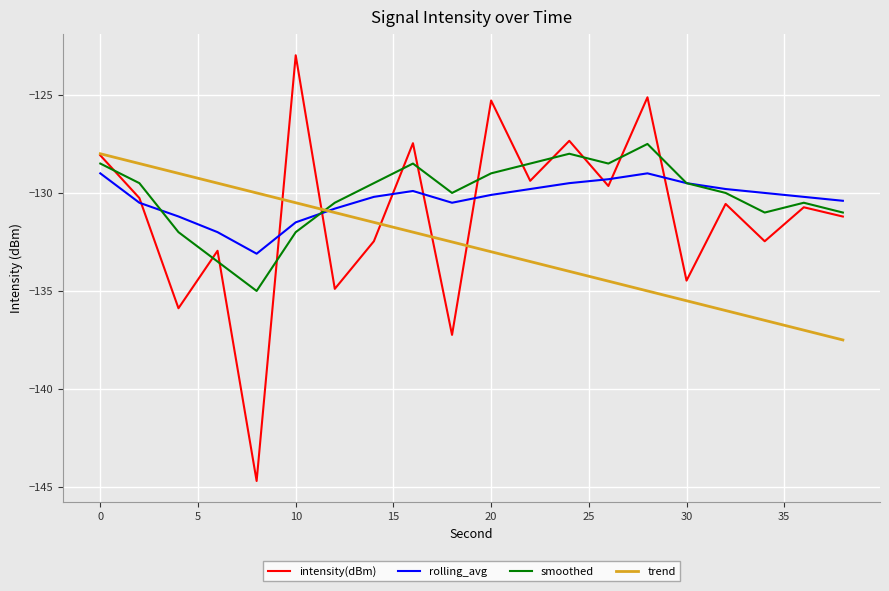

What is the minimum value for trend?

-137.5